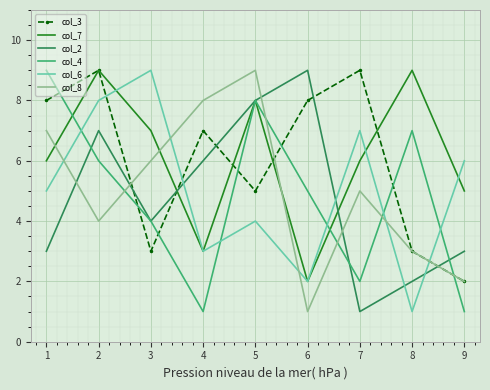

List the labels in order of col_6 value, largest first.

3, 2, 7, 9, 1, 5, 4, 6, 8